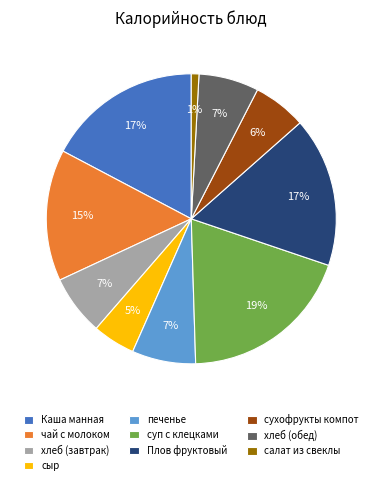

Combined, do чай с молоком and хлеб (обед) account for over 50%?

No